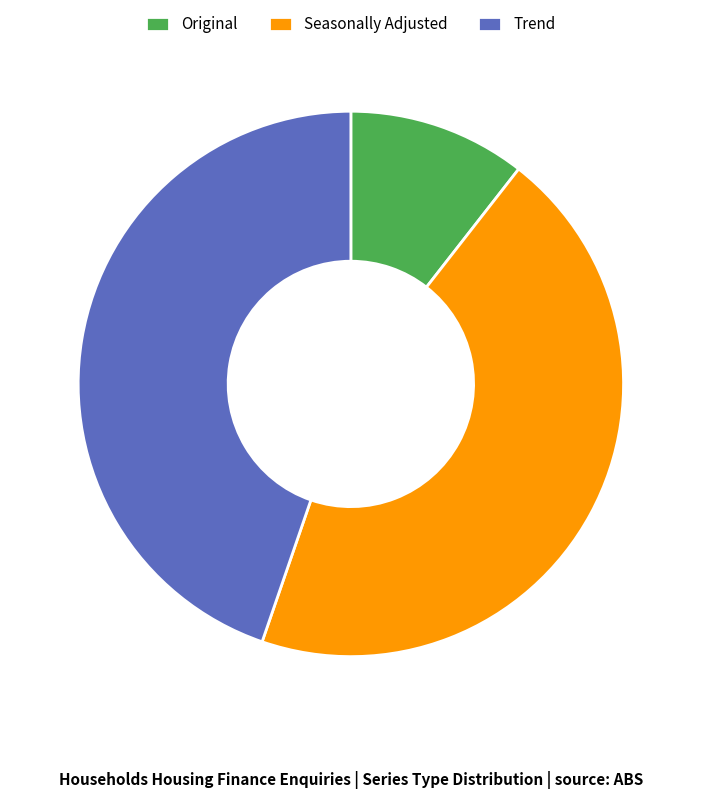

What is the smallest slice in the pie chart?

Original